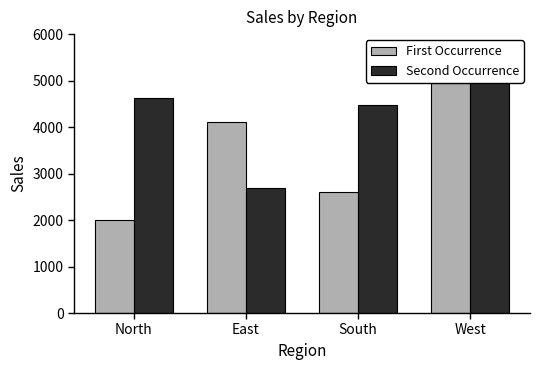

The value of First Occurrence at North is 3442. True or false?

False